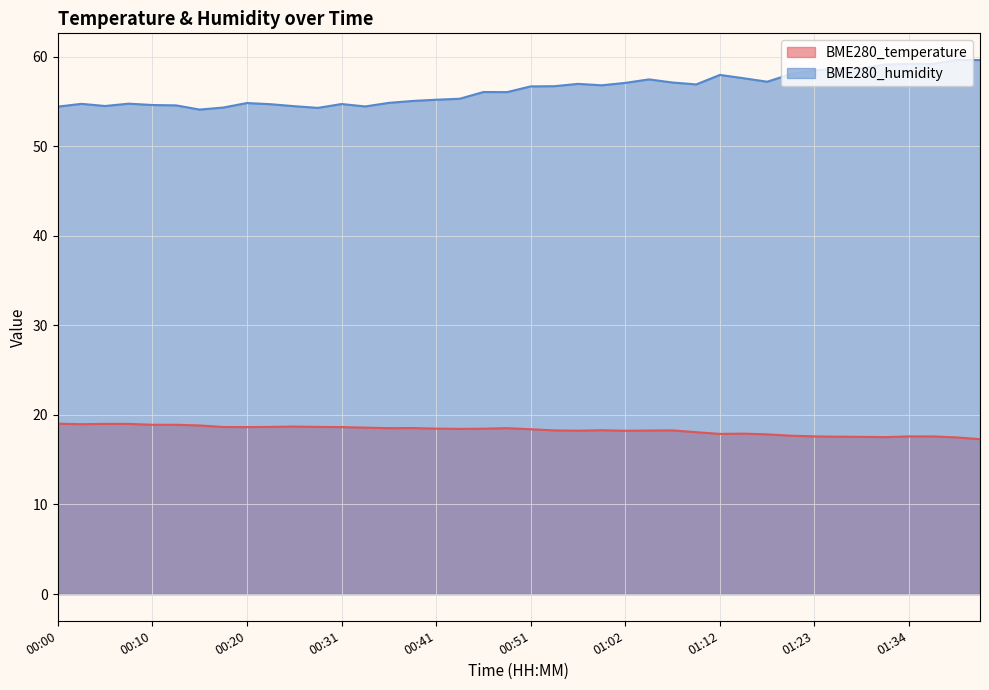

Is the value of BME280_temperature at 00:18 greater than the value of BME280_humidity at 01:04?

No